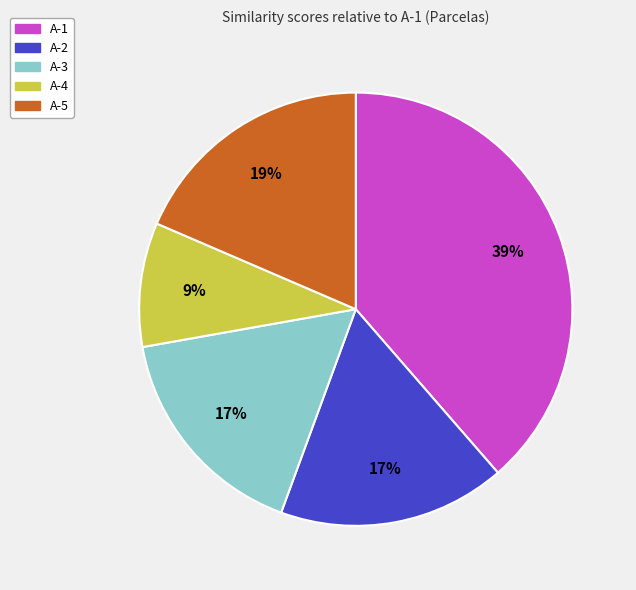

Combined, do A-5 and A-3 account for over 50%?

No